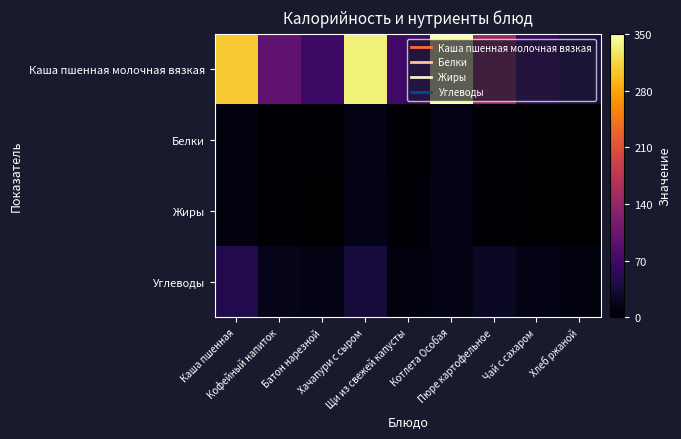

Rank the series by their maximum value, from highest to lowest.

Каша пшенная молочная вязкая, Углеводы, Жиры, Белки